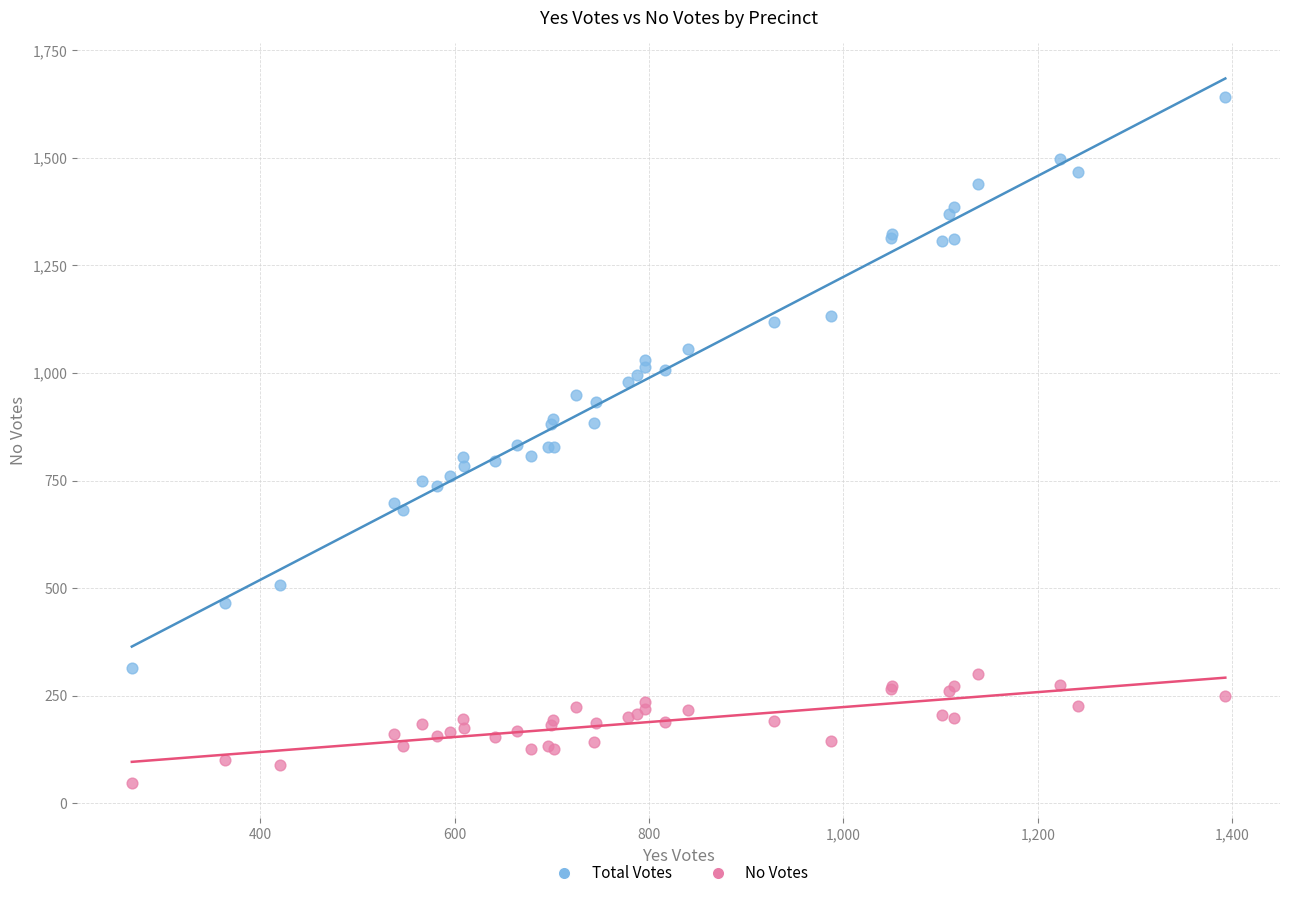

What is the X range (max minus min) for the scatter plot?

1125